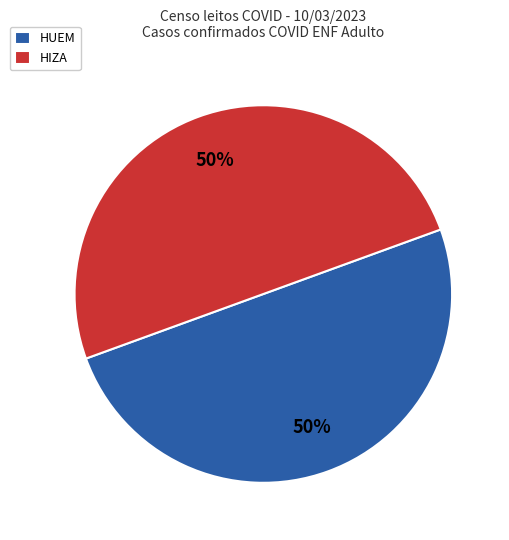

The HUEM slice represents 62% of the pie. True or false?

False